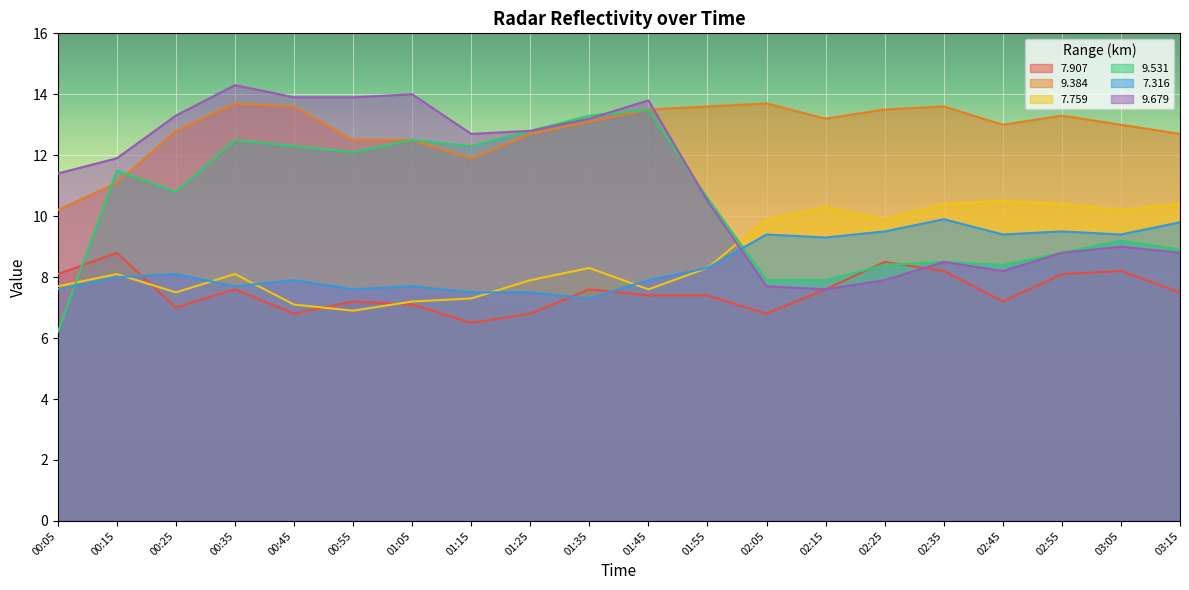

What is the difference between the 7.907 values at 02:15 and 01:15?

1.1